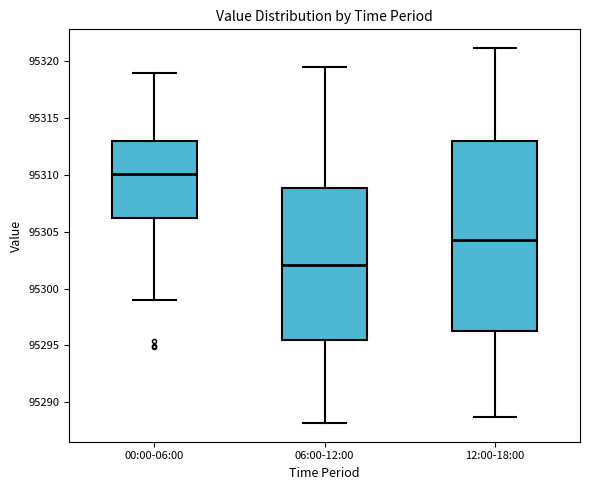

Which box's median line is the lowest?

06:00-12:00